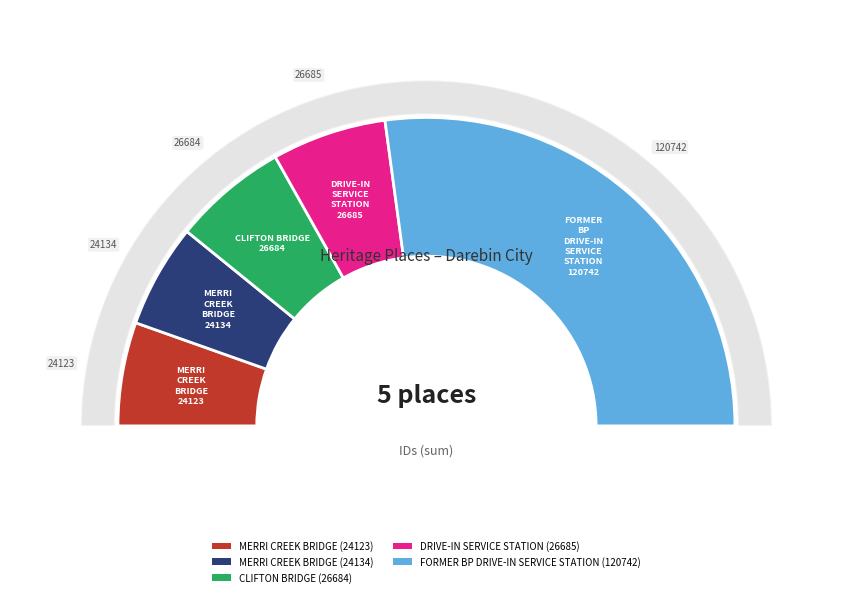

Is FORMER BP DRIVE-IN SERVICE STATION (120742) the majority of the pie?

Yes